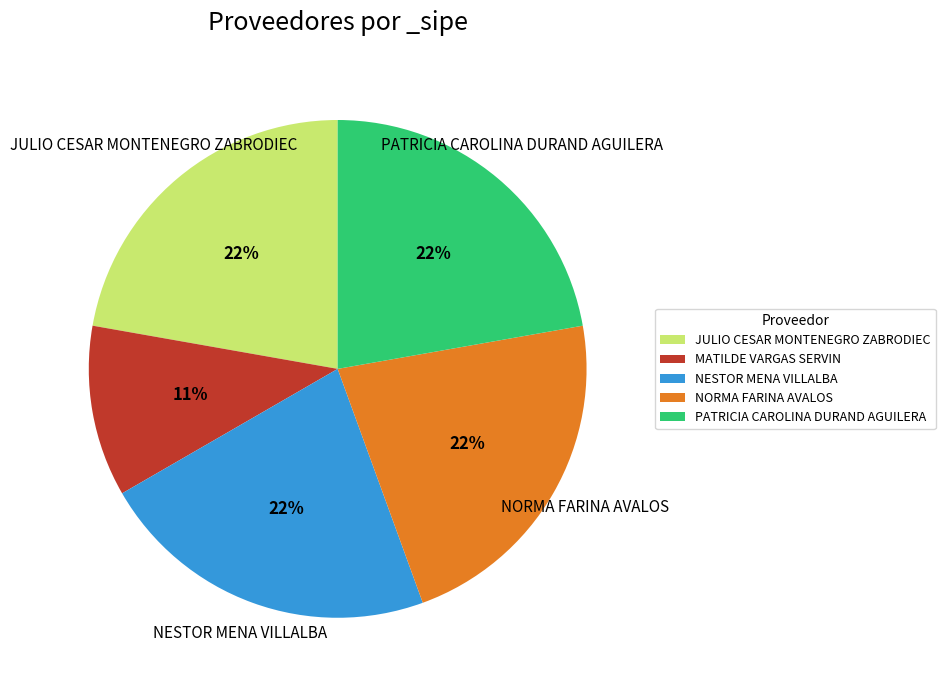

To the nearest percent, what portion does PATRICIA CAROLINA DURAND AGUILERA represent?

22%